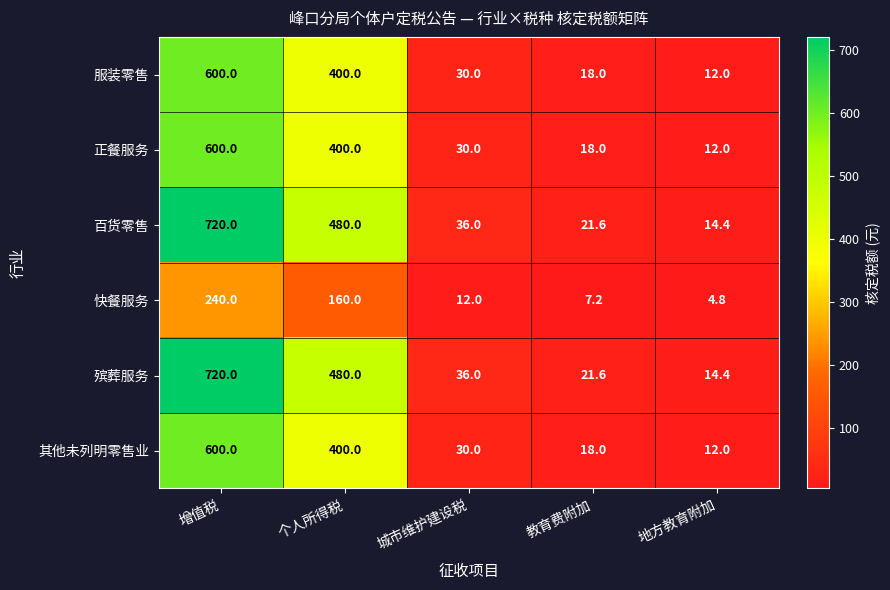

What is the difference between the second highest and minimum values in the 服装零售 series?

388.0